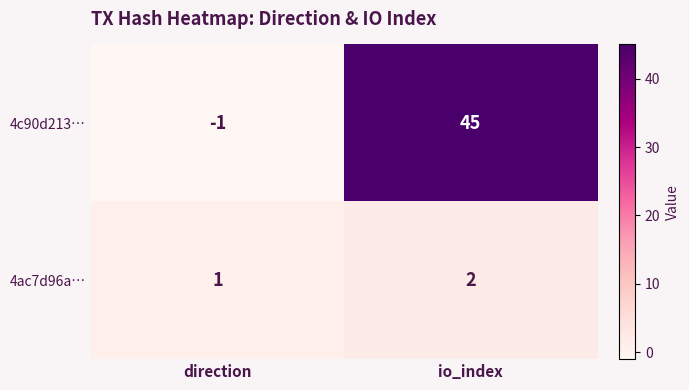

Which category has the lowest value in the 4ac7d96a… series?

direction